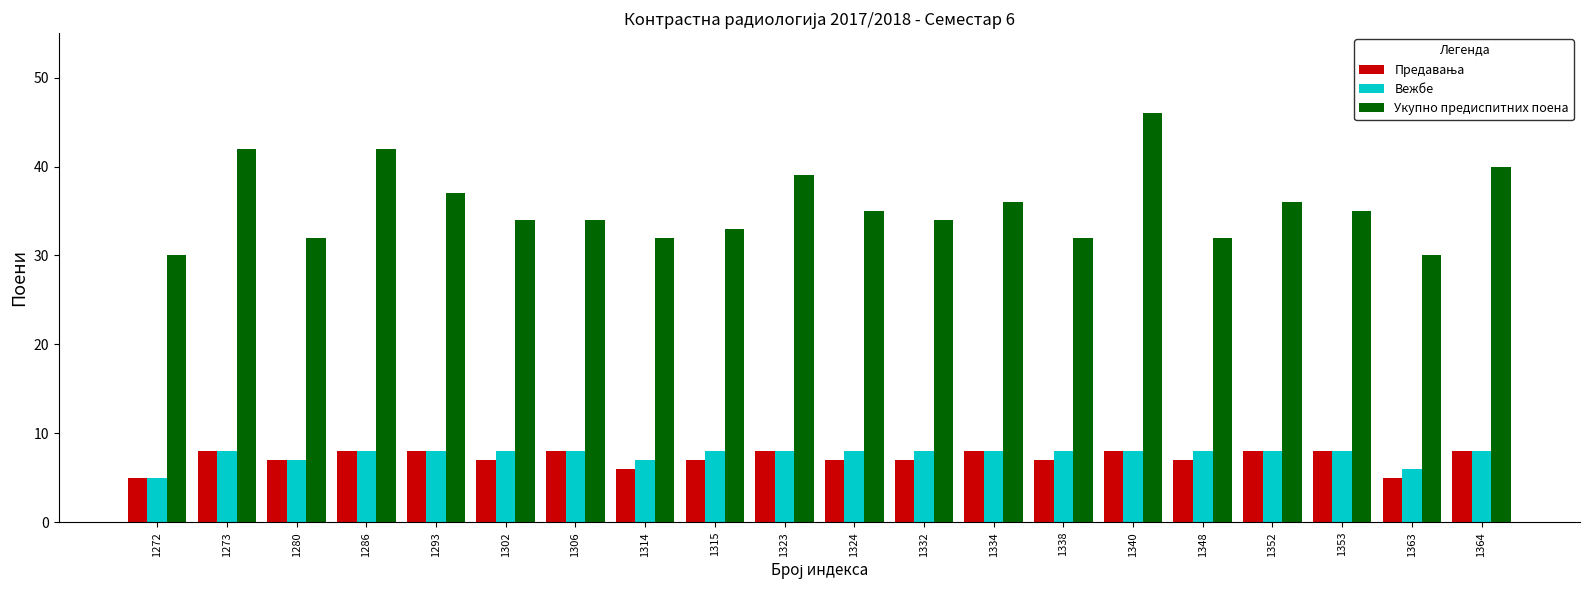

How many distinct data groups are displayed?

3